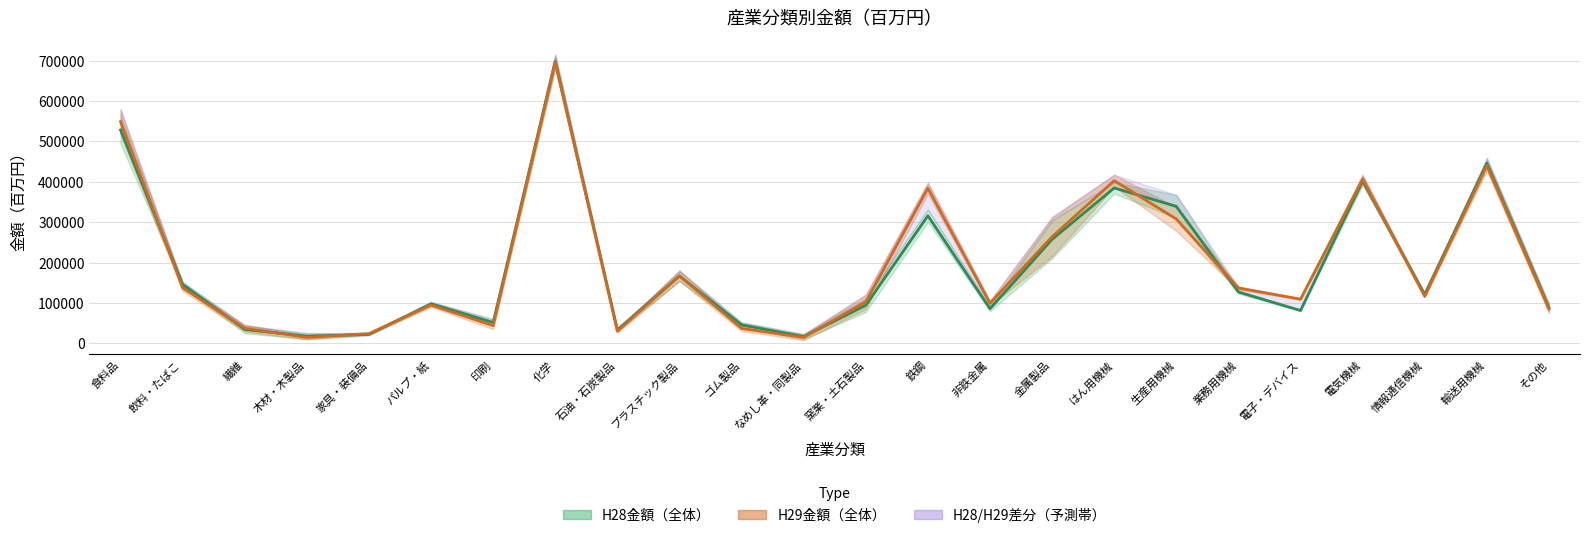

Does the chart have visible grid lines?

Yes